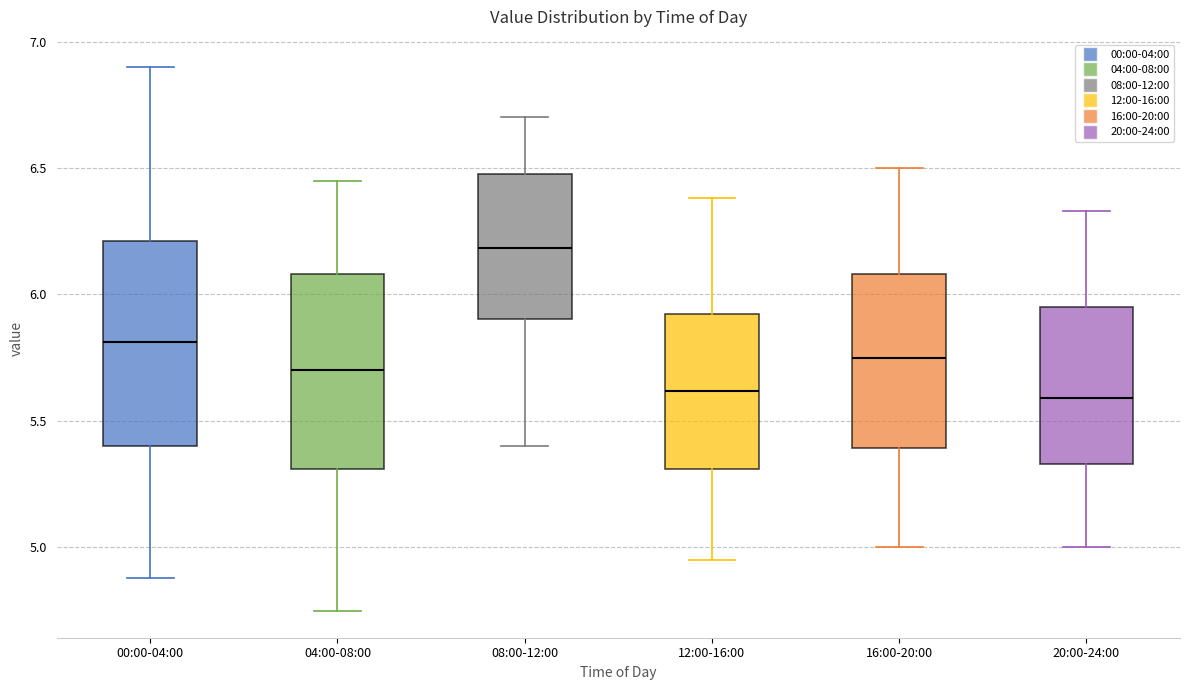

Reading left to right, transcribe this box plot: for each box, give where its median line is, the range the box spans, and where its two whiskers end, as read against the y-axis. The values are not printed on the chart, so give them approximately, as read against the axis.

00:00-04:00: median 5.80, box 5.40 to 6.20, whiskers 4.90 to 6.90
04:00-08:00: median 5.70, box 5.30 to 6.10, whiskers 4.75 to 6.45
08:00-12:00: median 6.20, box 5.90 to 6.50, whiskers 5.40 to 6.70
12:00-16:00: median 5.60, box 5.30 to 5.90, whiskers 4.95 to 6.40
16:00-20:00: median 5.75, box 5.40 to 6.10, whiskers 5.00 to 6.50
20:00-24:00: median 5.60, box 5.35 to 5.95, whiskers 5.00 to 6.35